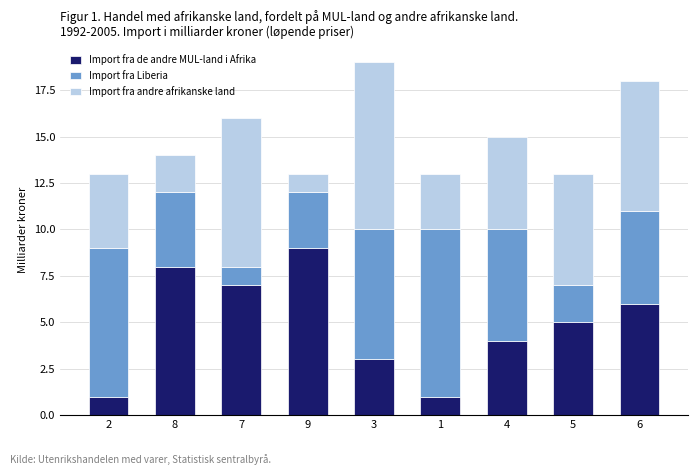

What is the maximum value for Import fra de andre MUL-land i Afrika?

9